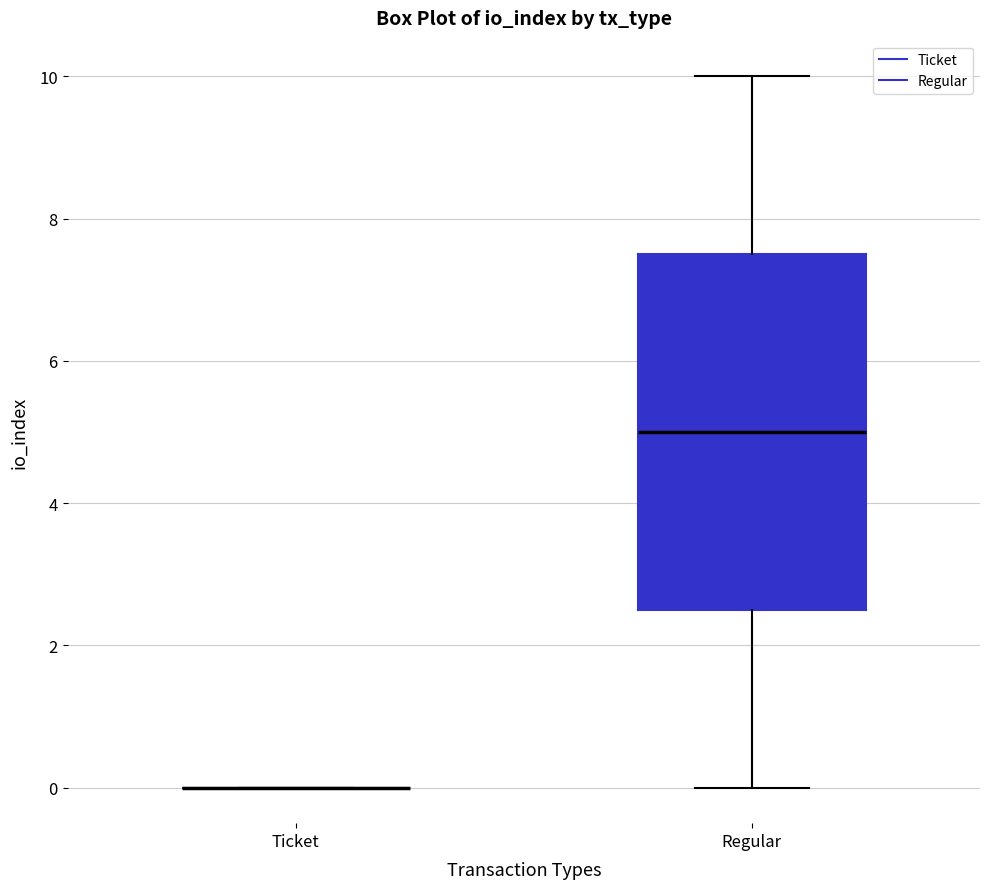

Reading left to right, read every box against the y-axis: the position of its median line, the range the box covers, and the ends of its whiskers. The values are not printed on the chart, so give them approximately, as read against the axis.

Ticket: box collapsed to a line at 0.0, whiskers 0.0 to 0.0
Regular: median 5.0, box 2.6 to 7.6, whiskers 0.0 to 10.0